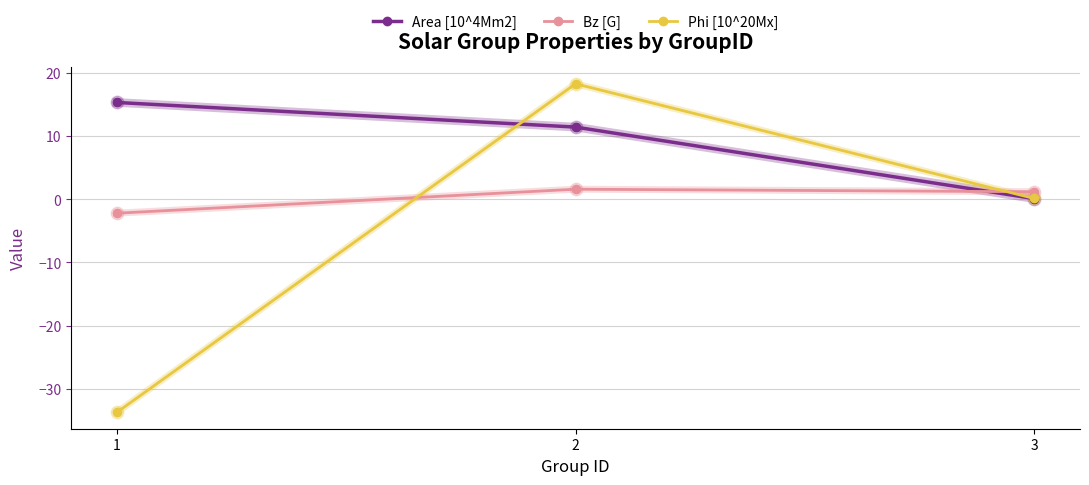

At which category is the sum across all series the highest?

2